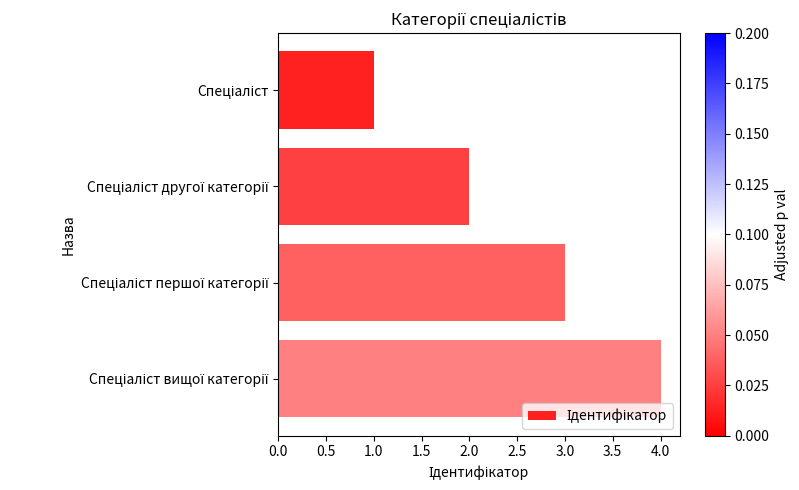

What is the greatest value displayed?

4